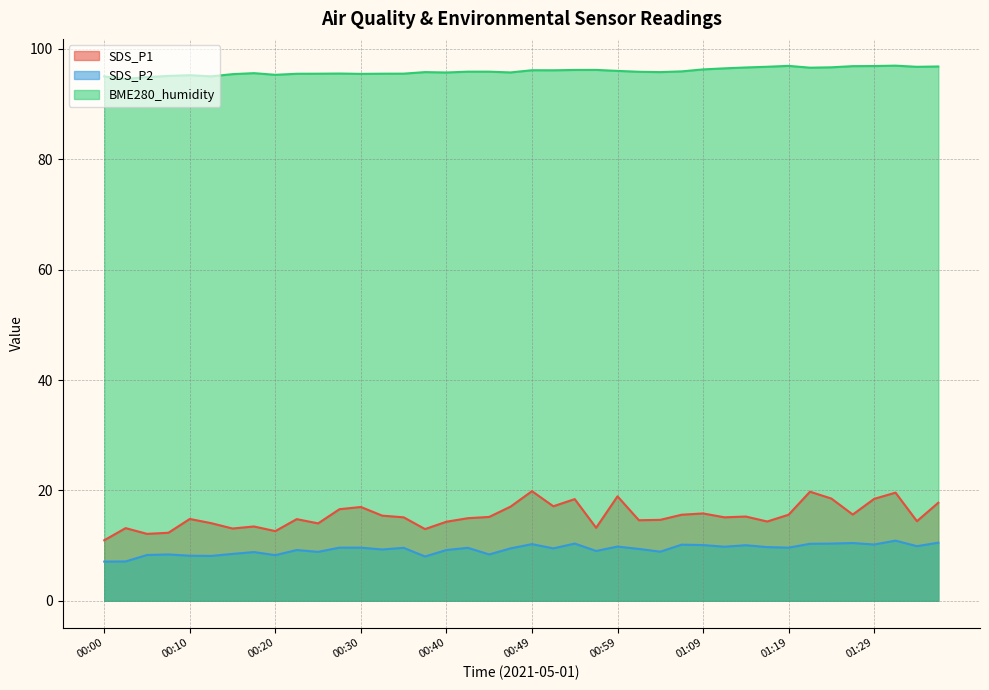

Read the BME280_humidity value at 00:20.

95.3